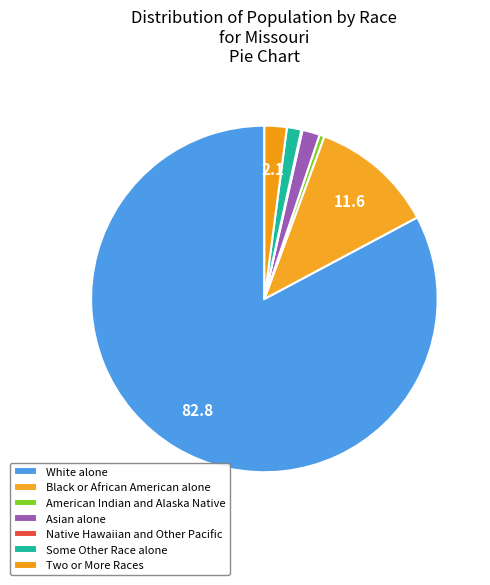

Which category has the smallest portion of the pie?

Native Hawaiian and Other Pacific